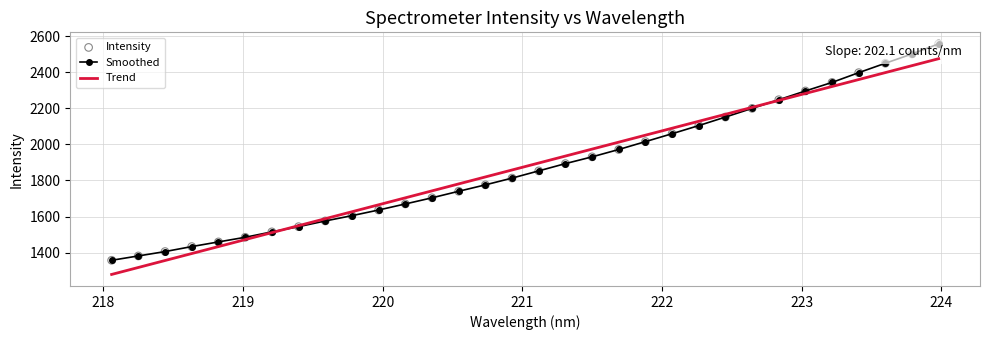

Which has a higher value, 219.0156 or 222.4538?

222.4538